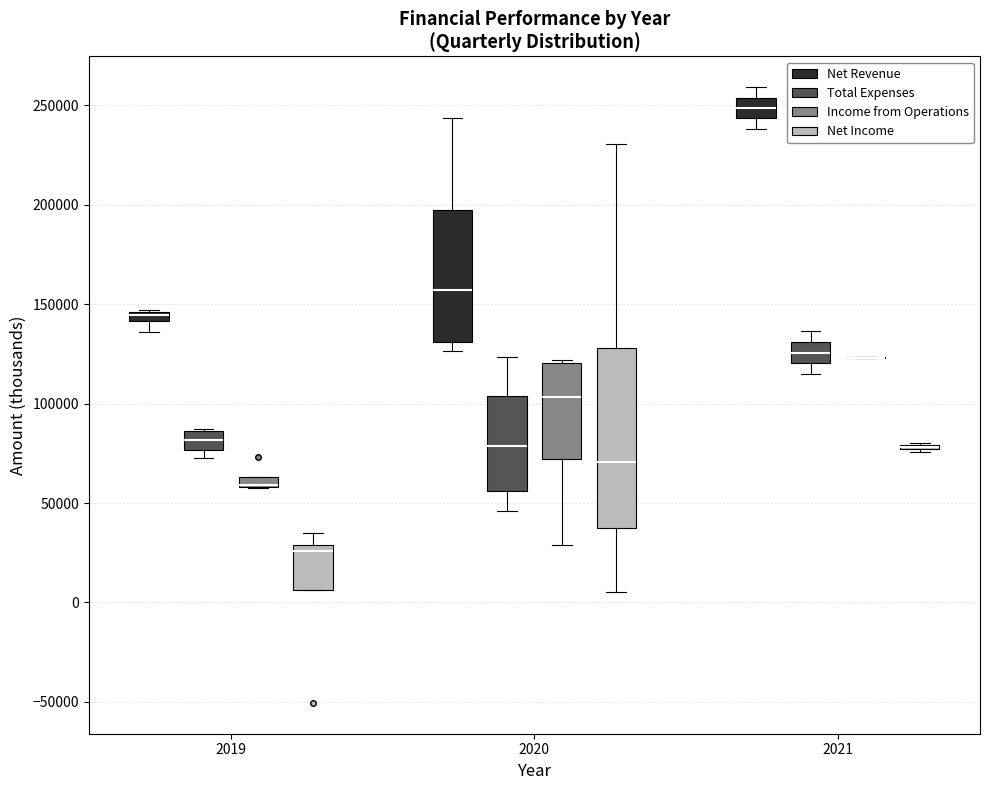

Which box is the tallest, from its lower edge to its upper edge?

2020 (Net Income)